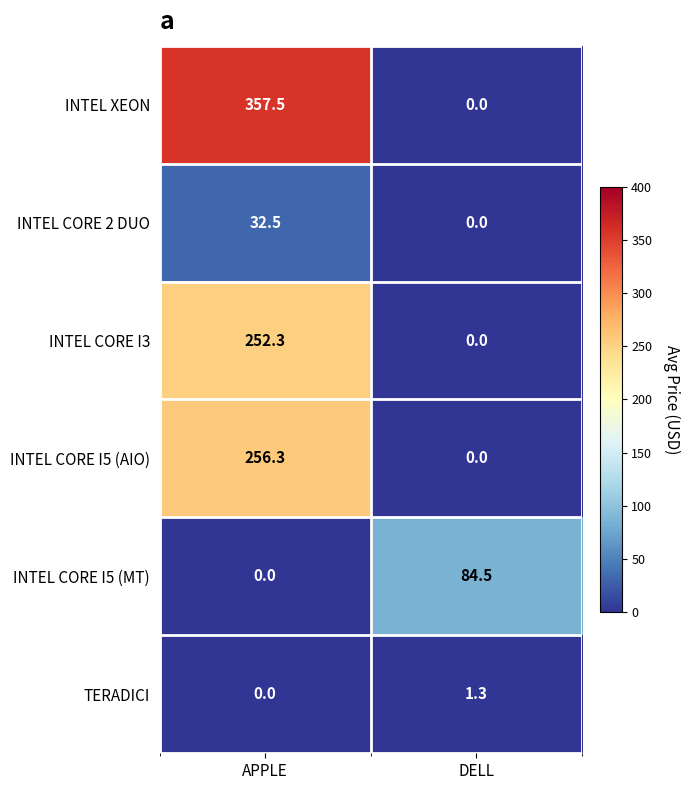

What is the average value of the INTEL XEON series?

178.8